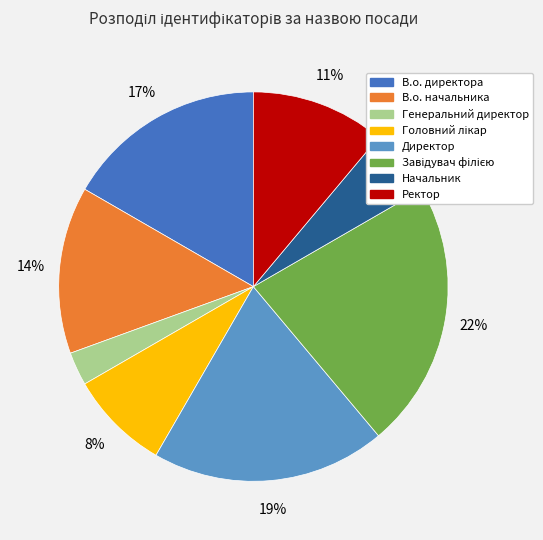

To the nearest percent, what is the average slice percentage?

12%